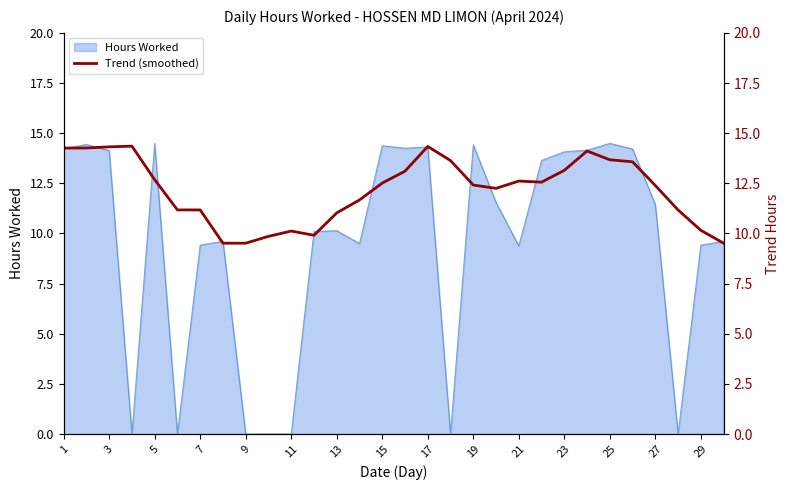

The value of Hours Worked at 17 is 6.2. True or false?

False